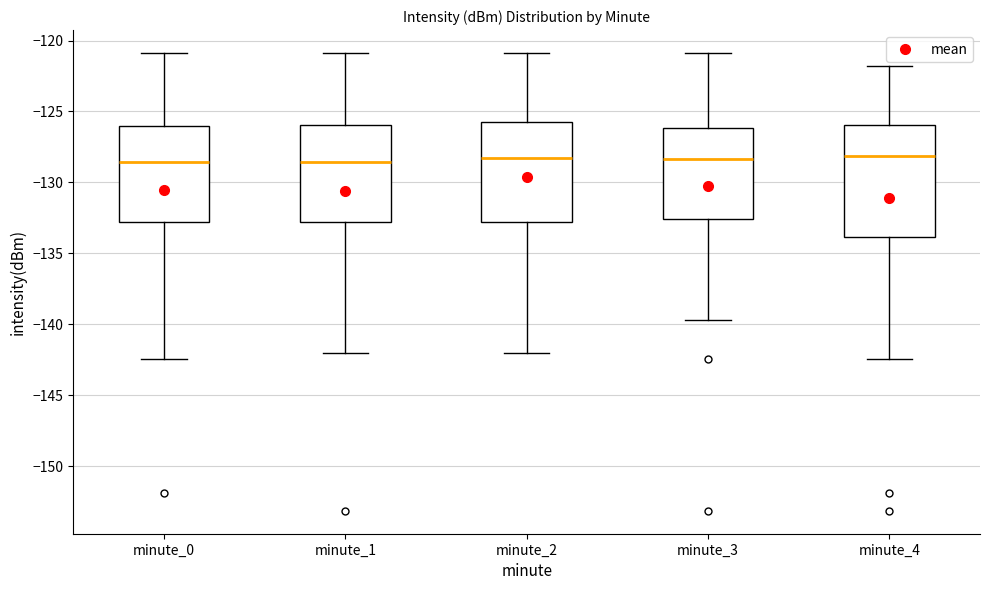

Comparing the boxes themselves (not the whiskers), which one is the tallest?

minute_4